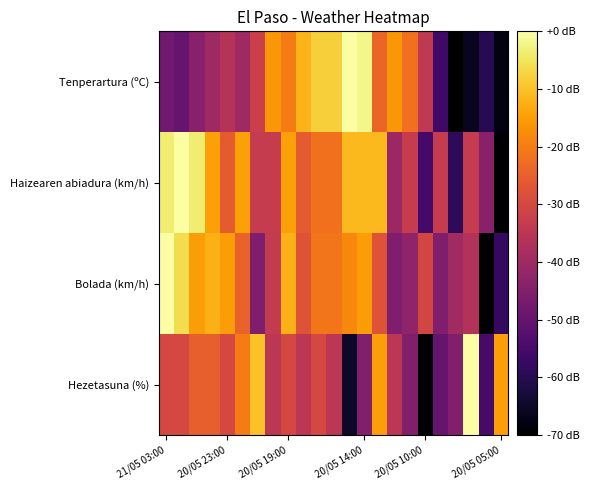

Count the number of data series in this chart.

4